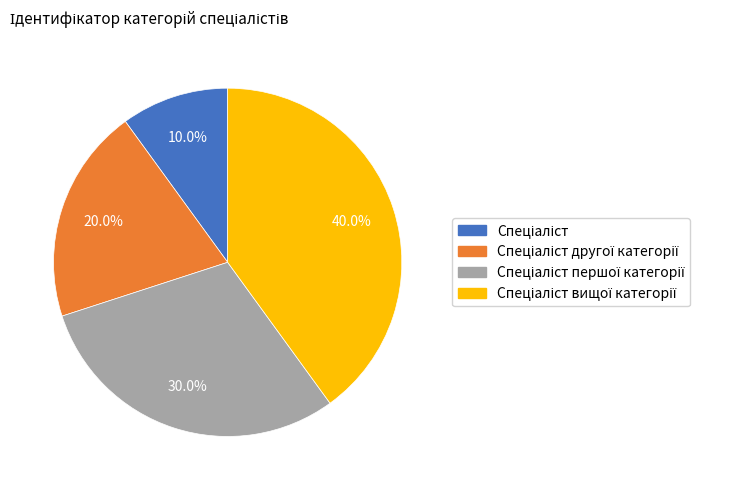

Does any single category account for the majority?

No